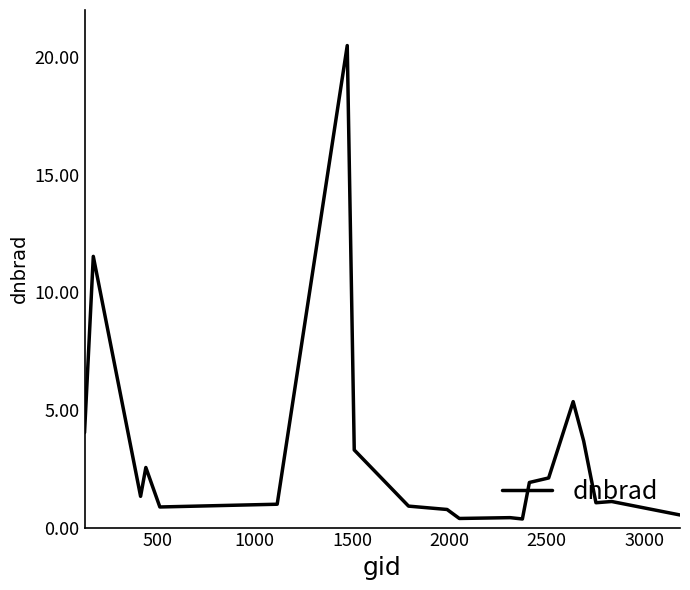

What is the difference between the maximum and minimum values?

20.1